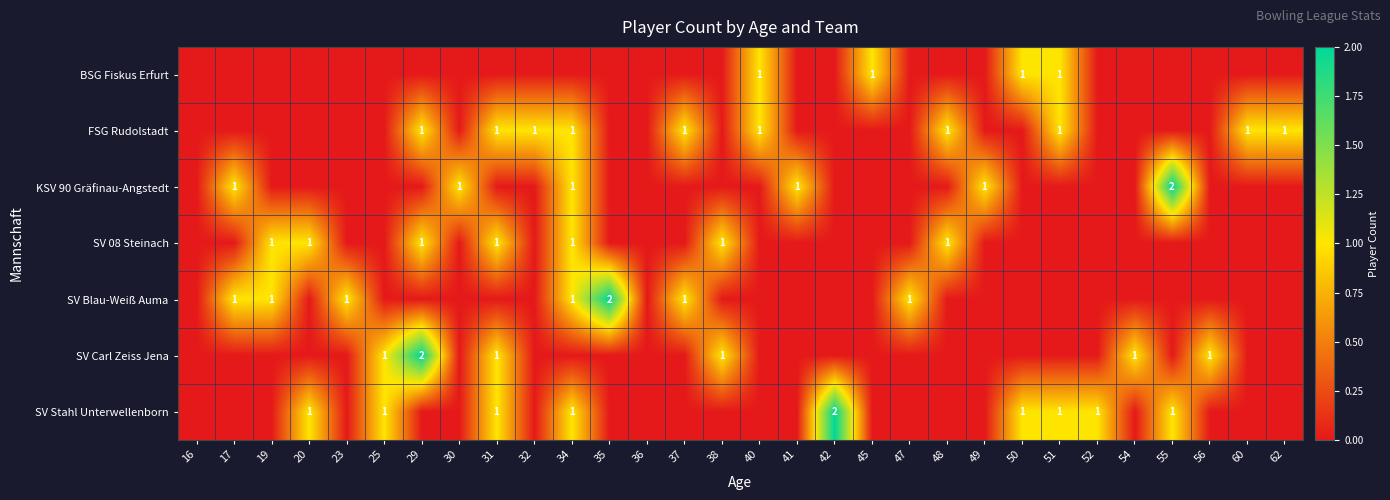

Is it true that SV Stahl Unterwellenborn equals 2 at 42?

True